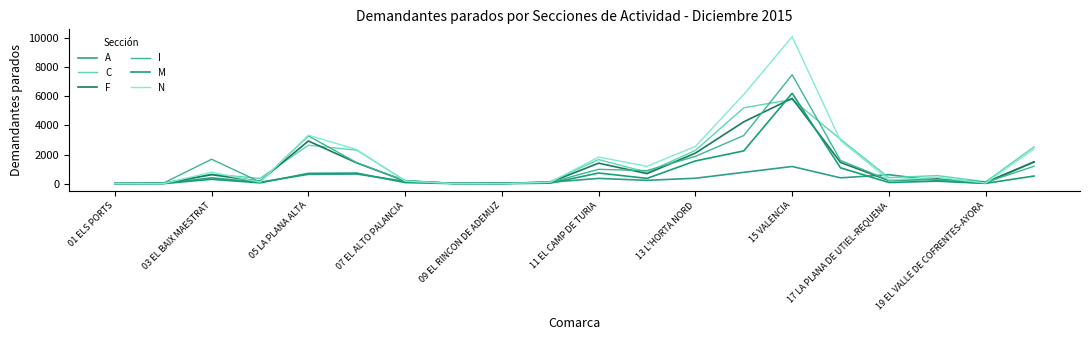

True or false: A and M intersect in this chart.

True